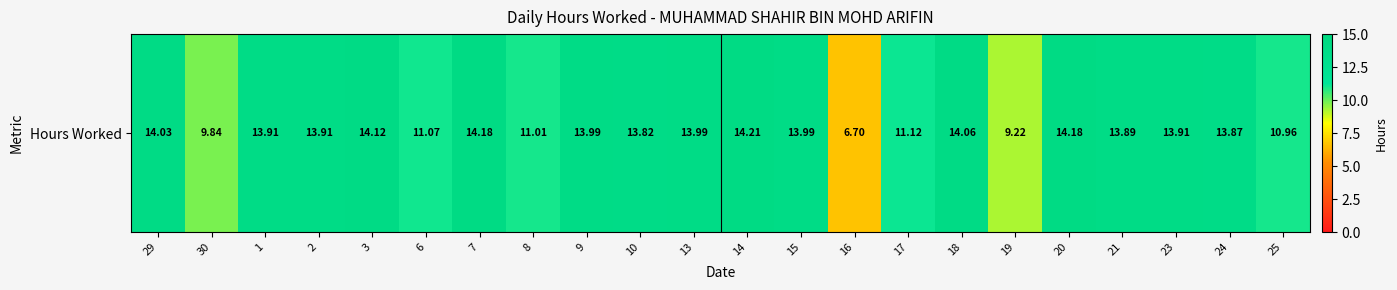

What is the average value?

12.7